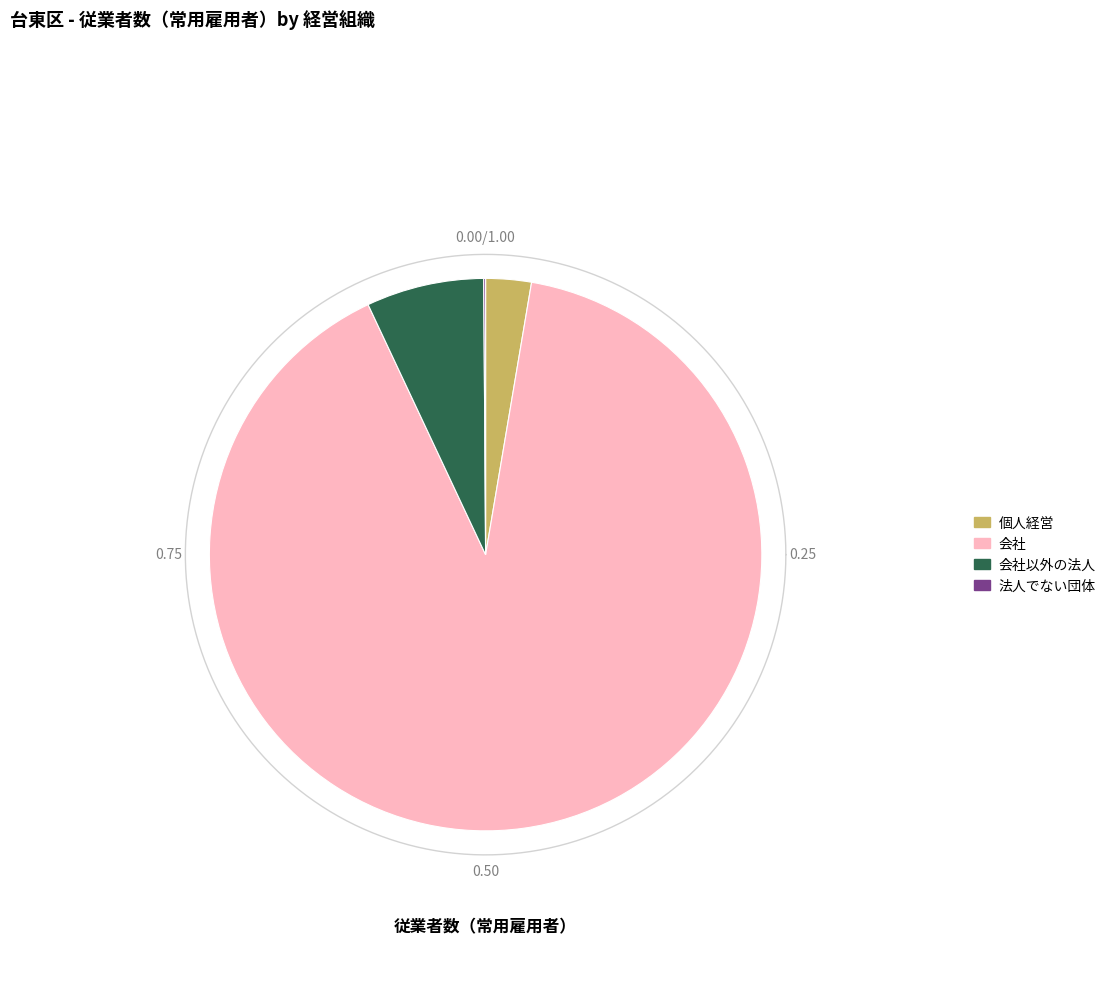

To the nearest percent, what portion does 個人経営 represent?

3%